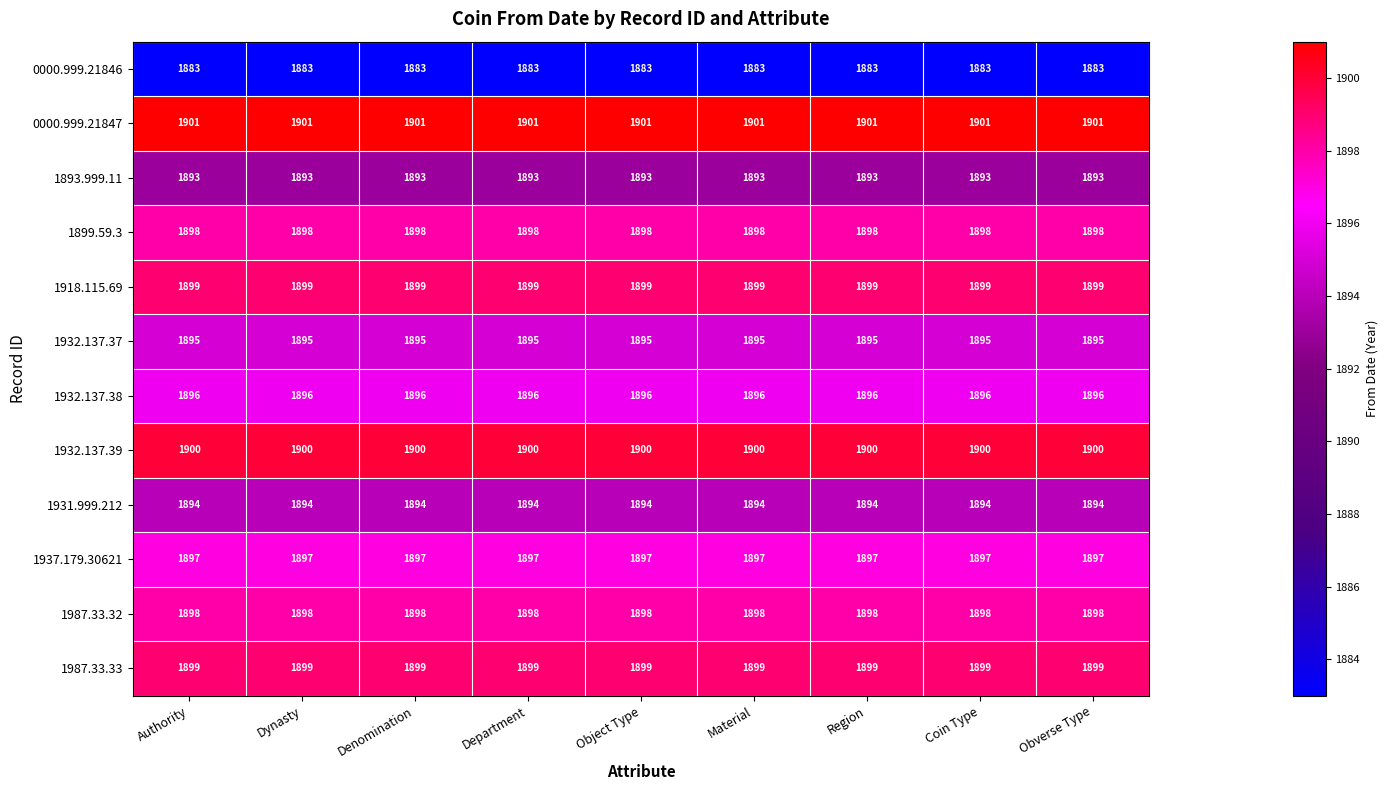

What is the spread (max minus min) of values at Department?

18